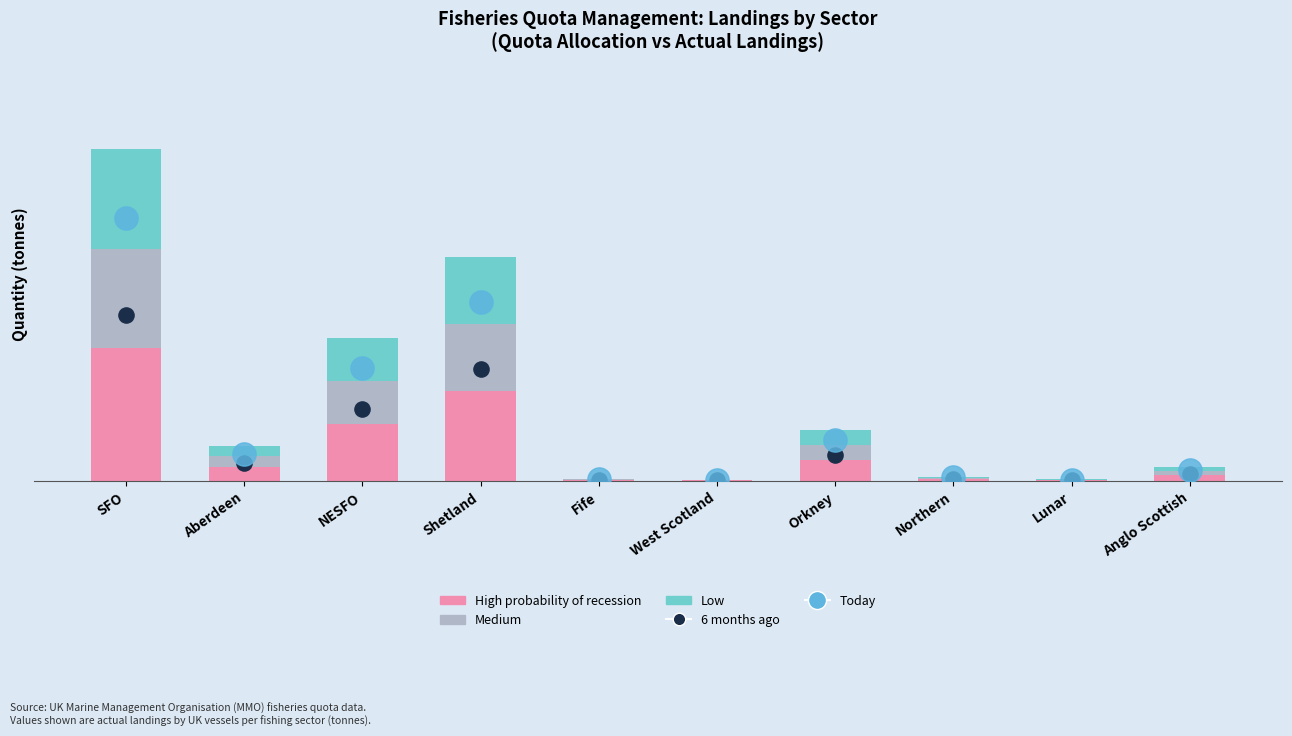

What is the total value across all series at NESFO?

124.3